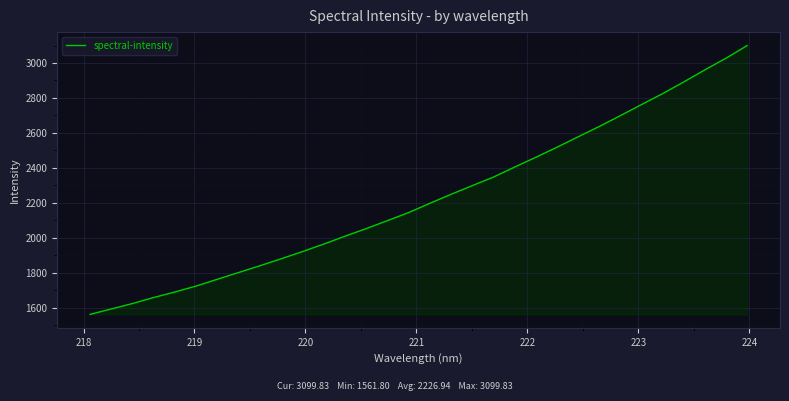

What is the greatest value displayed?

3099.8